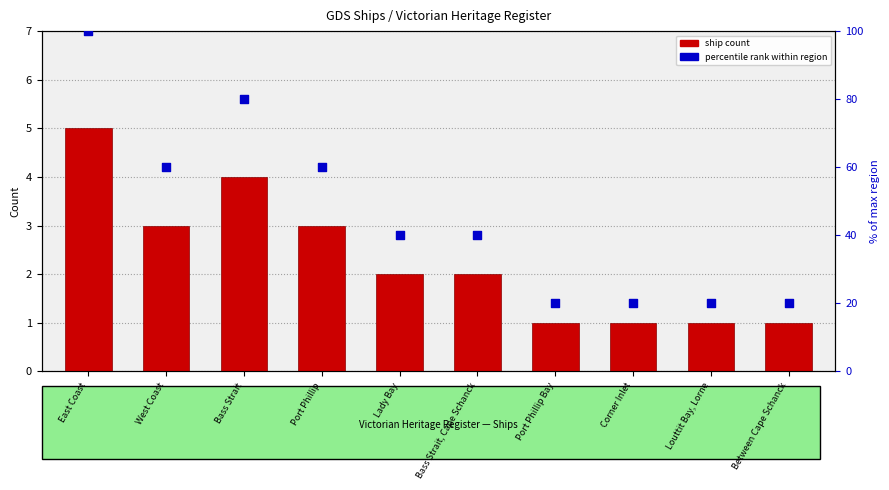

Is the value of percentile rank within region at Lady Bay greater than the value of ship count at East Coast?

Yes